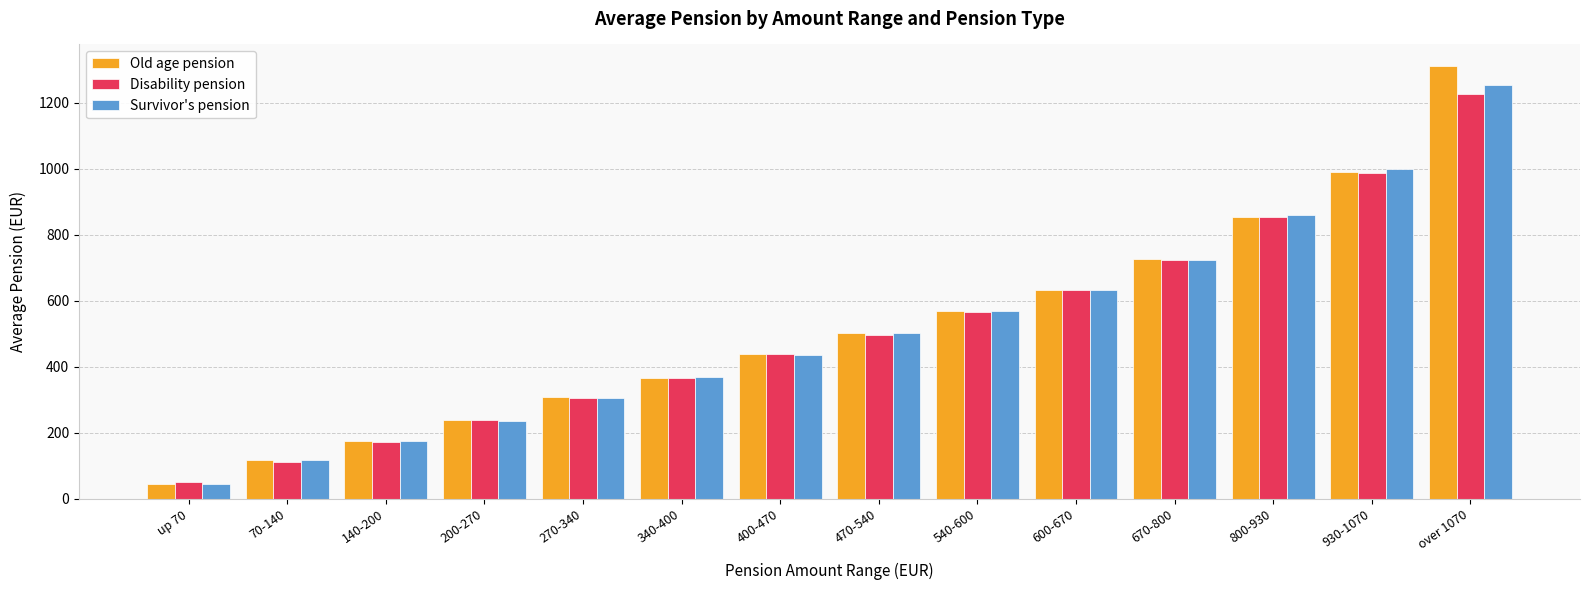

What is the minimum value for Old age pension?

44.8